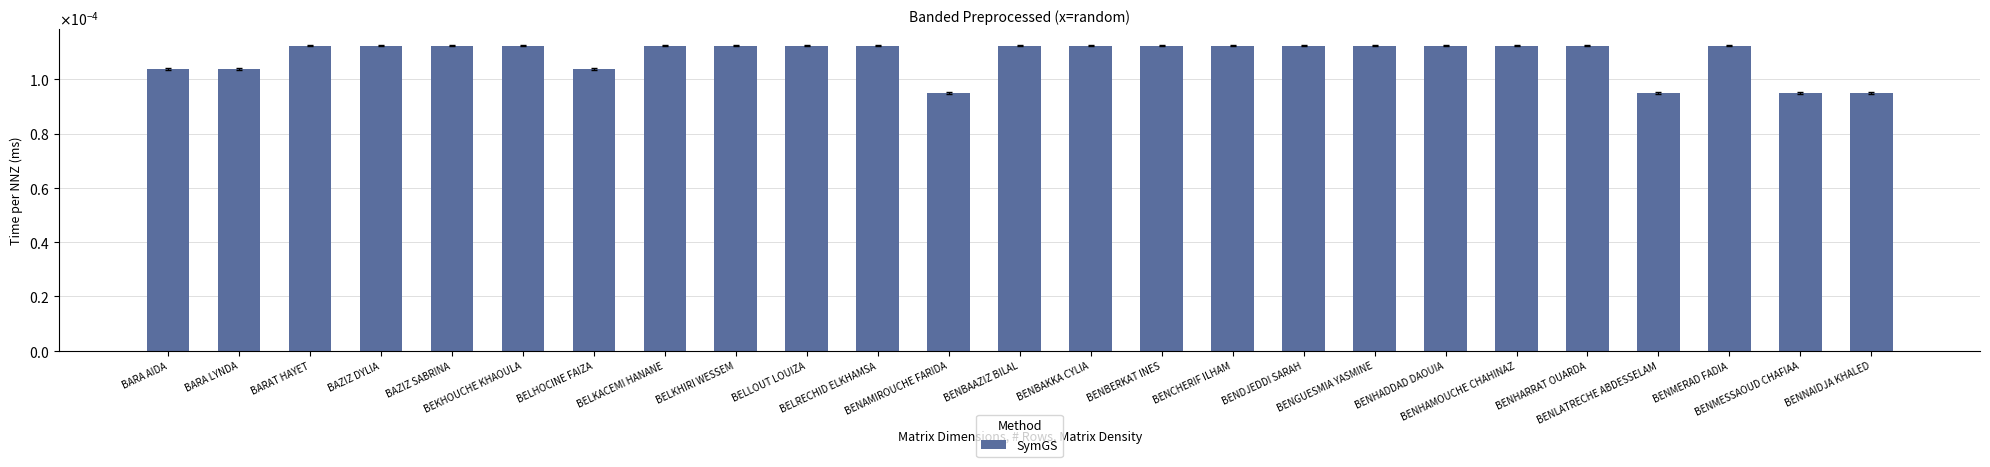

List the labels in order of value, largest first.

BENGUESMIA YASMINE, BENDJEDDI SARAH, BENHAMOUCHE CHAHINAZ, BENCHERIF ILHAM, BELRECHID ELKHAMSA, BELLOUT LOUIZA, BARAT HAYET, BENHARRAT OUARDA, BEKHOUCHE KHAOULA, BENBERKAT INES, BELKHIRI WESSEM, BENBAAZIZ BILAL, BELKACEMI HANANE, BAZIZ SABRINA, BENHADDAD DAOUIA, BENMERAD FADIA, BENBAKKA CYLIA, BAZIZ DYLIA, BARA AIDA, BARA LYNDA, BELHOCINE FAIZA, BENMESSAOUD CHAFIAA, BENAMIROUCHE FARIDA, BENNAIDJA KHALED, BENLATRECHE ABDESSELAM